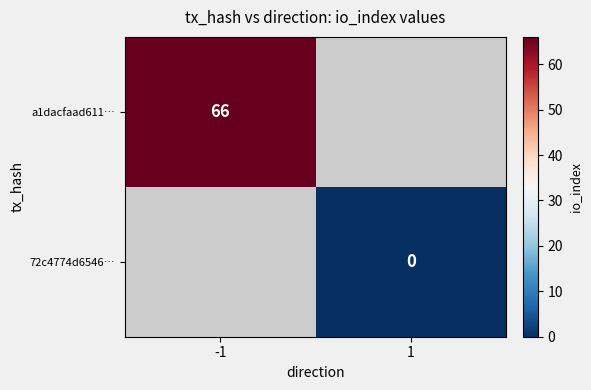

The value of a1dacfaad611… at -1 is 66. True or false?

True